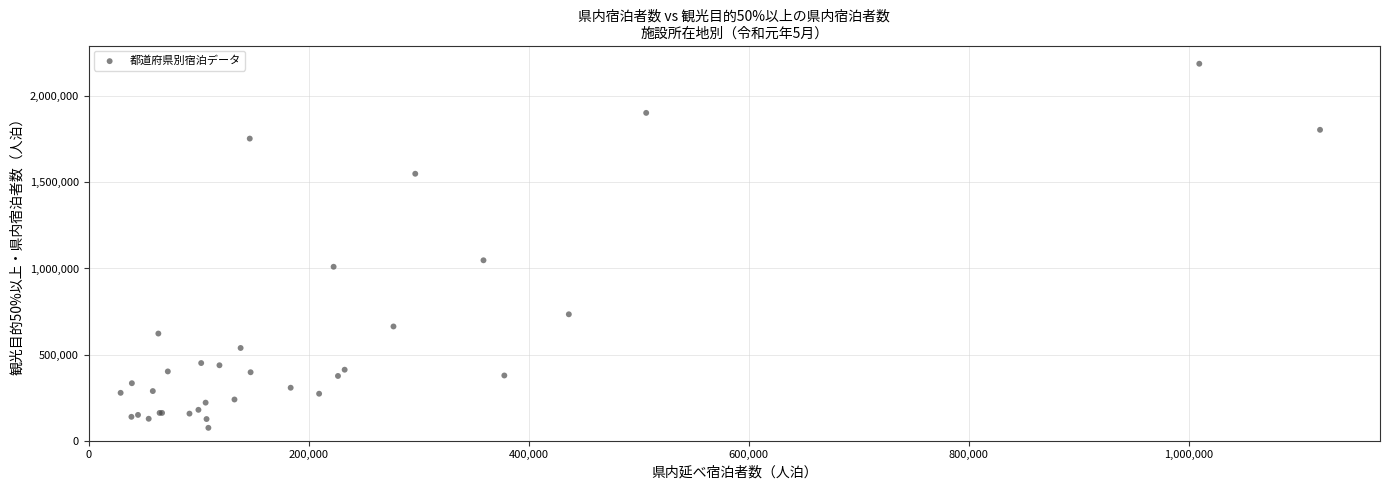

What Y value in the scatter plot is closest to 1131860?

1047630